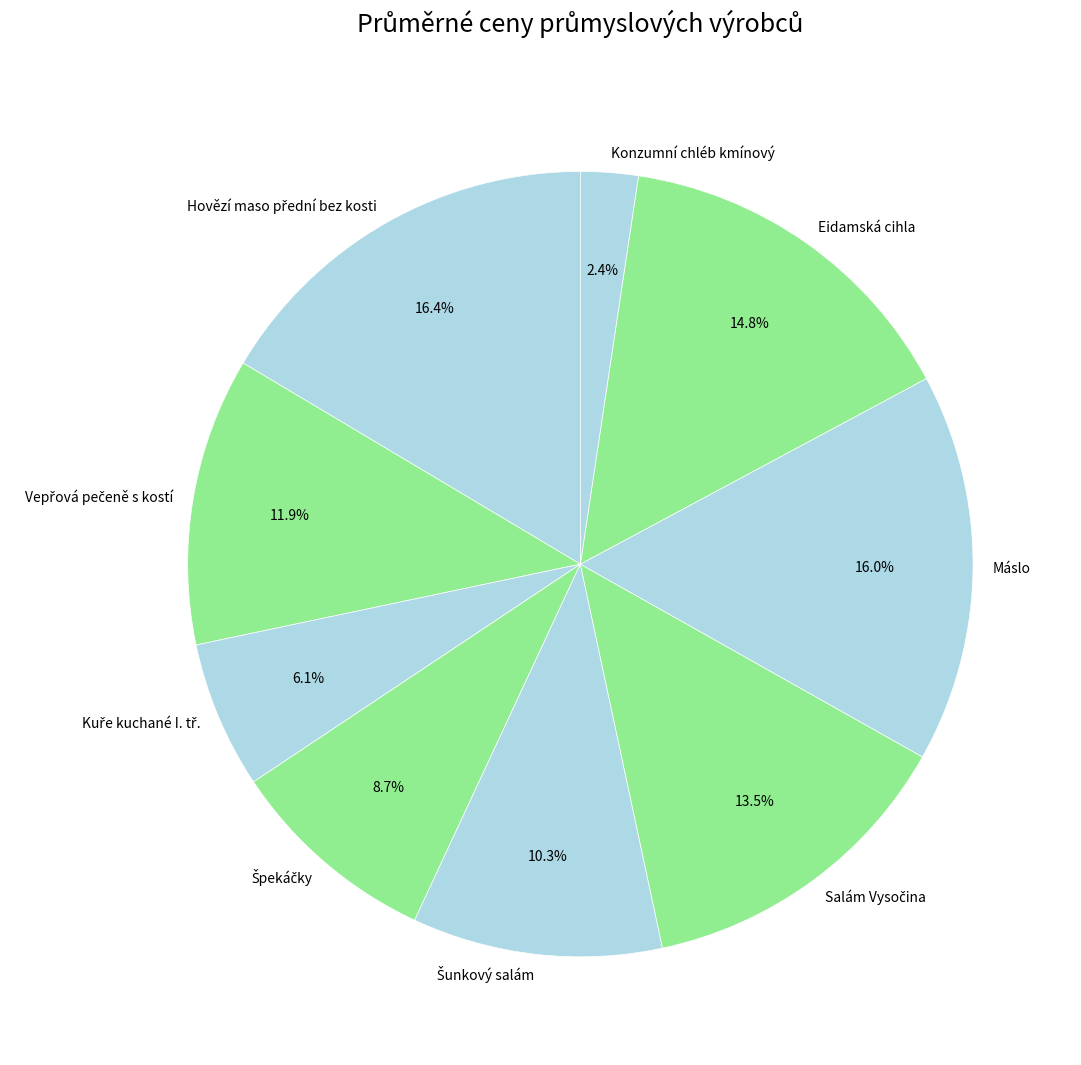

Which has a higher value, Eidamská cihla or Konzumní chléb kmínový?

Eidamská cihla